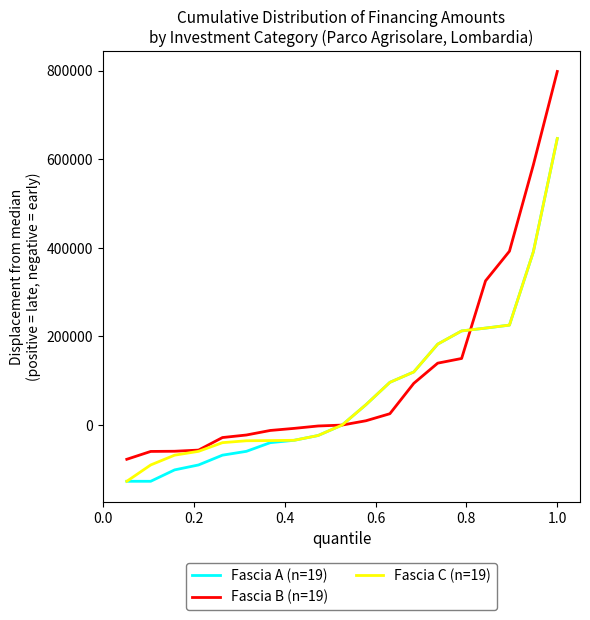

Which series has the widest spread of values?

Fascia B (n=19)